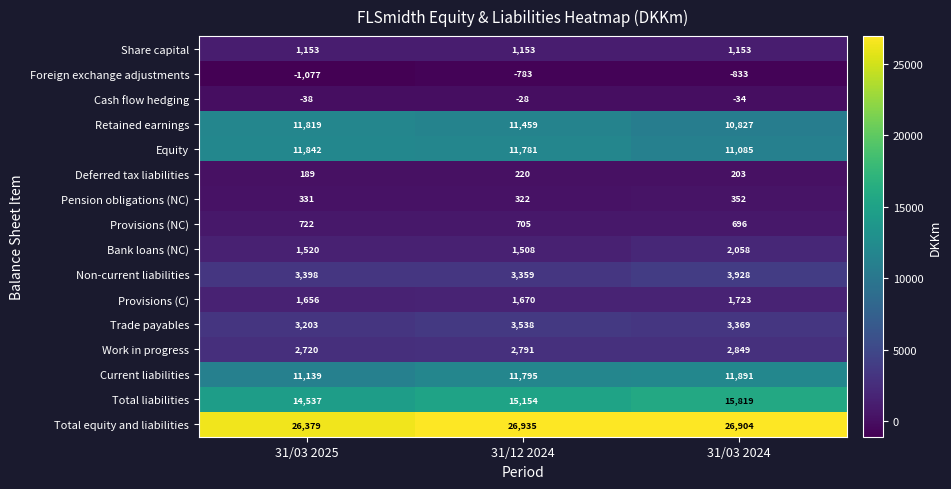

What is the sum of all Share capital values?

3459